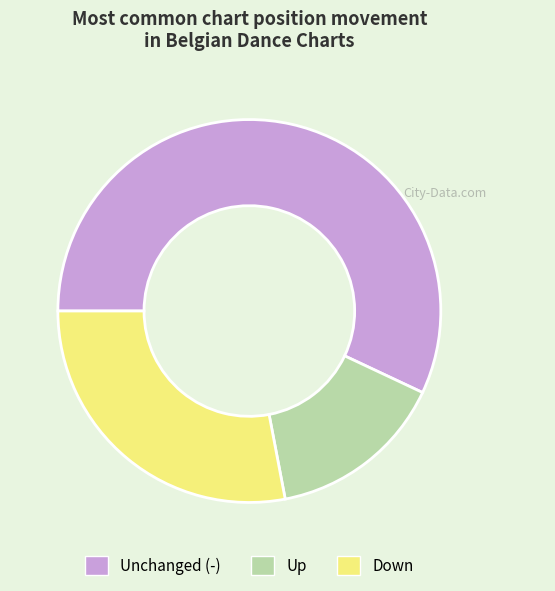

Which category has the biggest portion of the pie?

Unchanged (-)